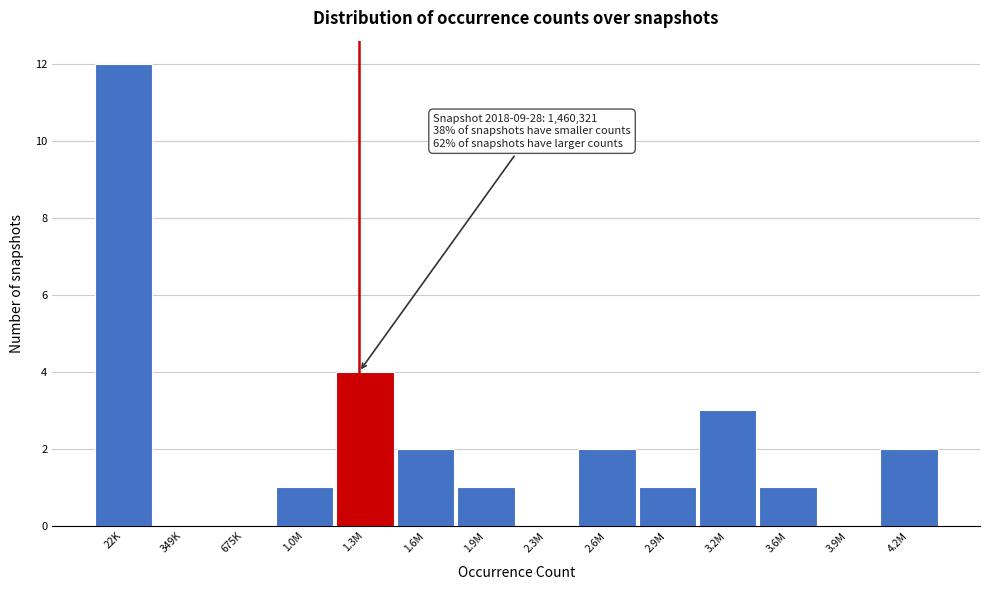

Reading right to left, transcribe all the data shown in this chart.

4.2M=2	3.9M=0	3.6M=1	3.2M=3	2.9M=1	2.6M=2	2.3M=0	1.9M=1	1.6M=2	1.3M=4	1.0M=1	675K=0	349K=0	22K=12